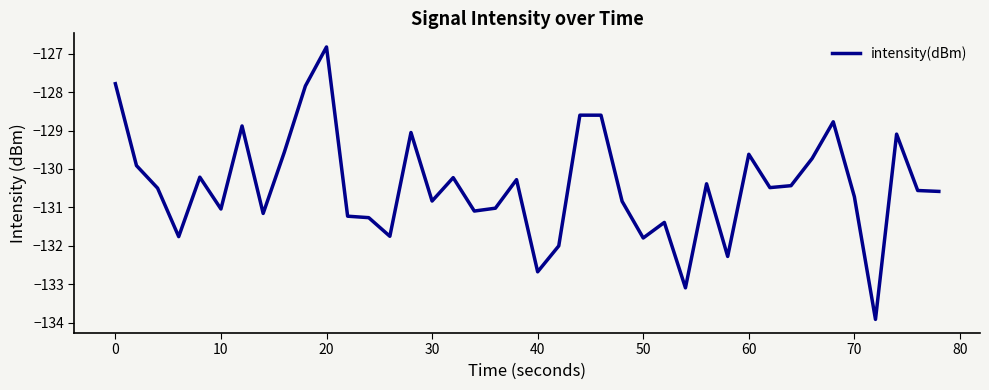

What is the greatest value displayed?

-126.8